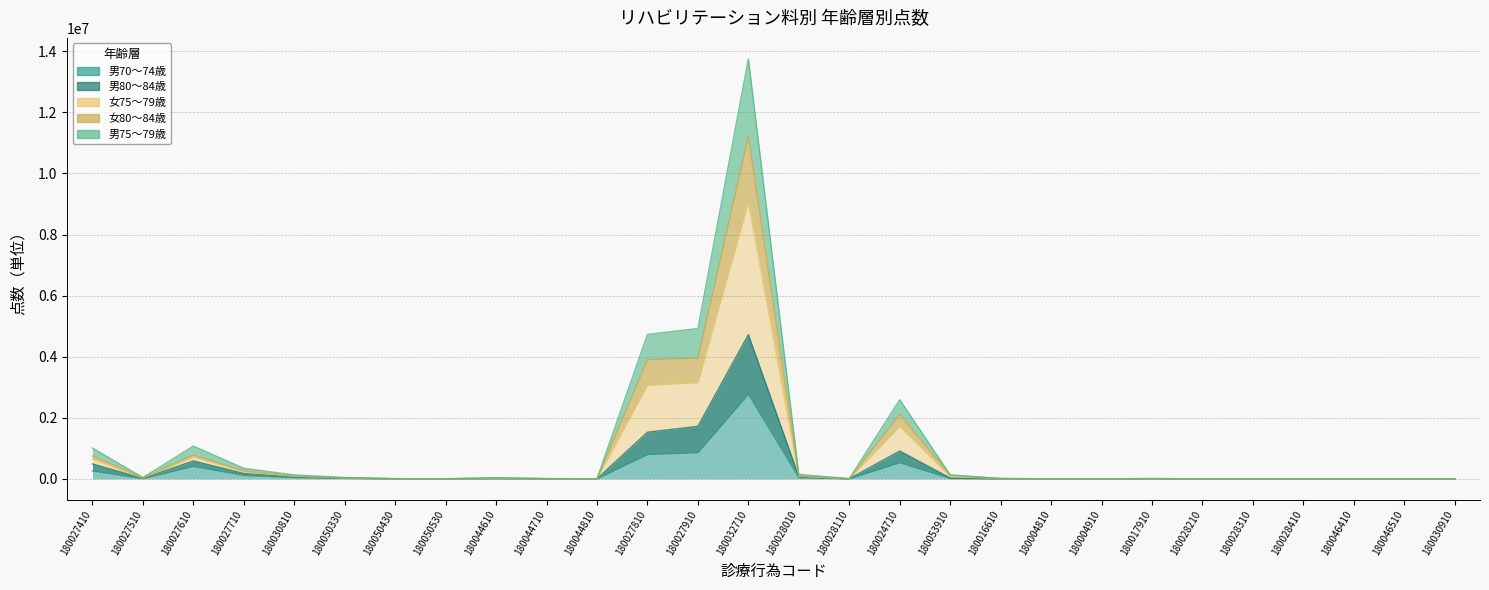

At how many categories does at least one series exceed 3096649?

3